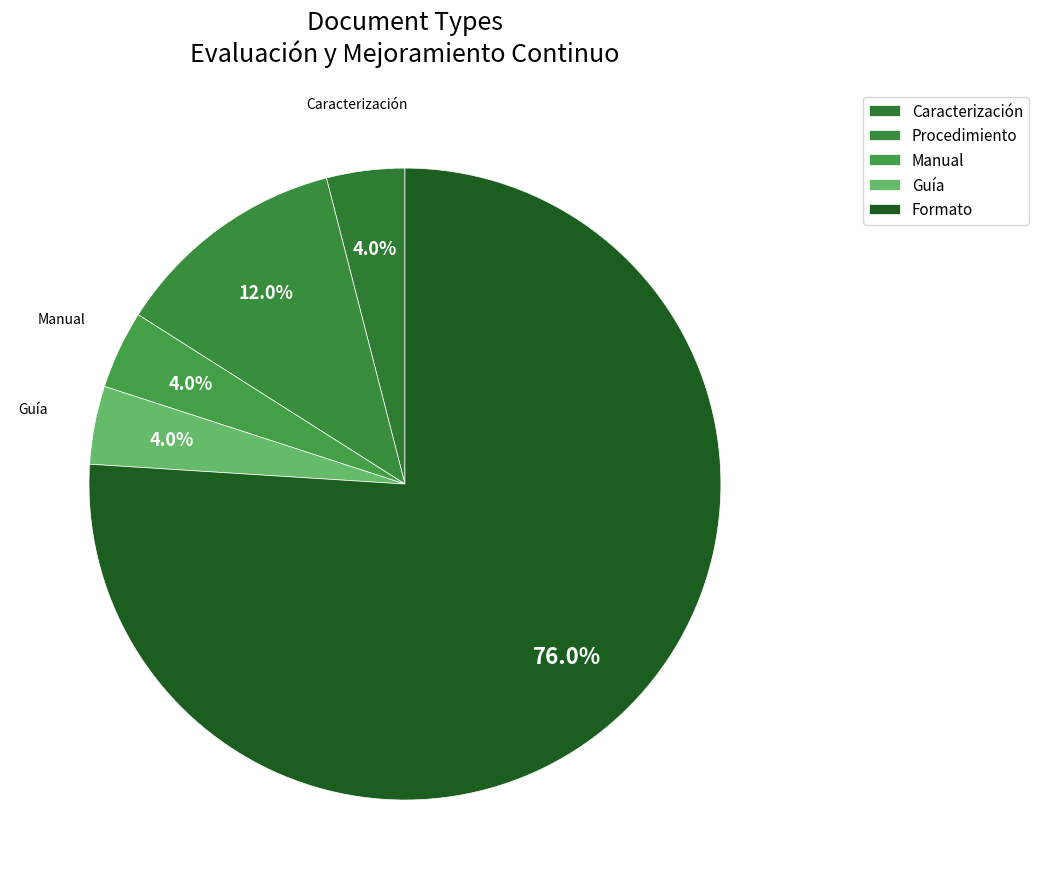

Which has a higher value, Manual or Procedimiento?

Procedimiento